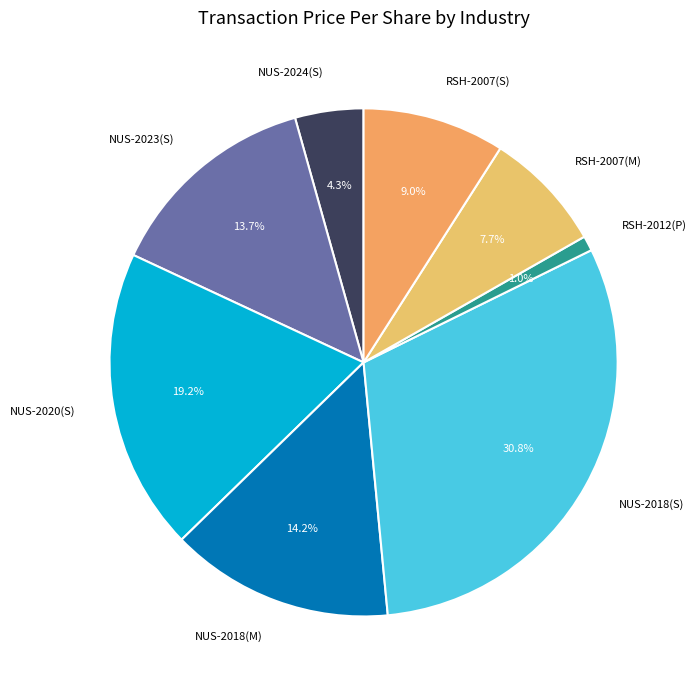

Is RSH-2007(S) the majority of the pie?

No